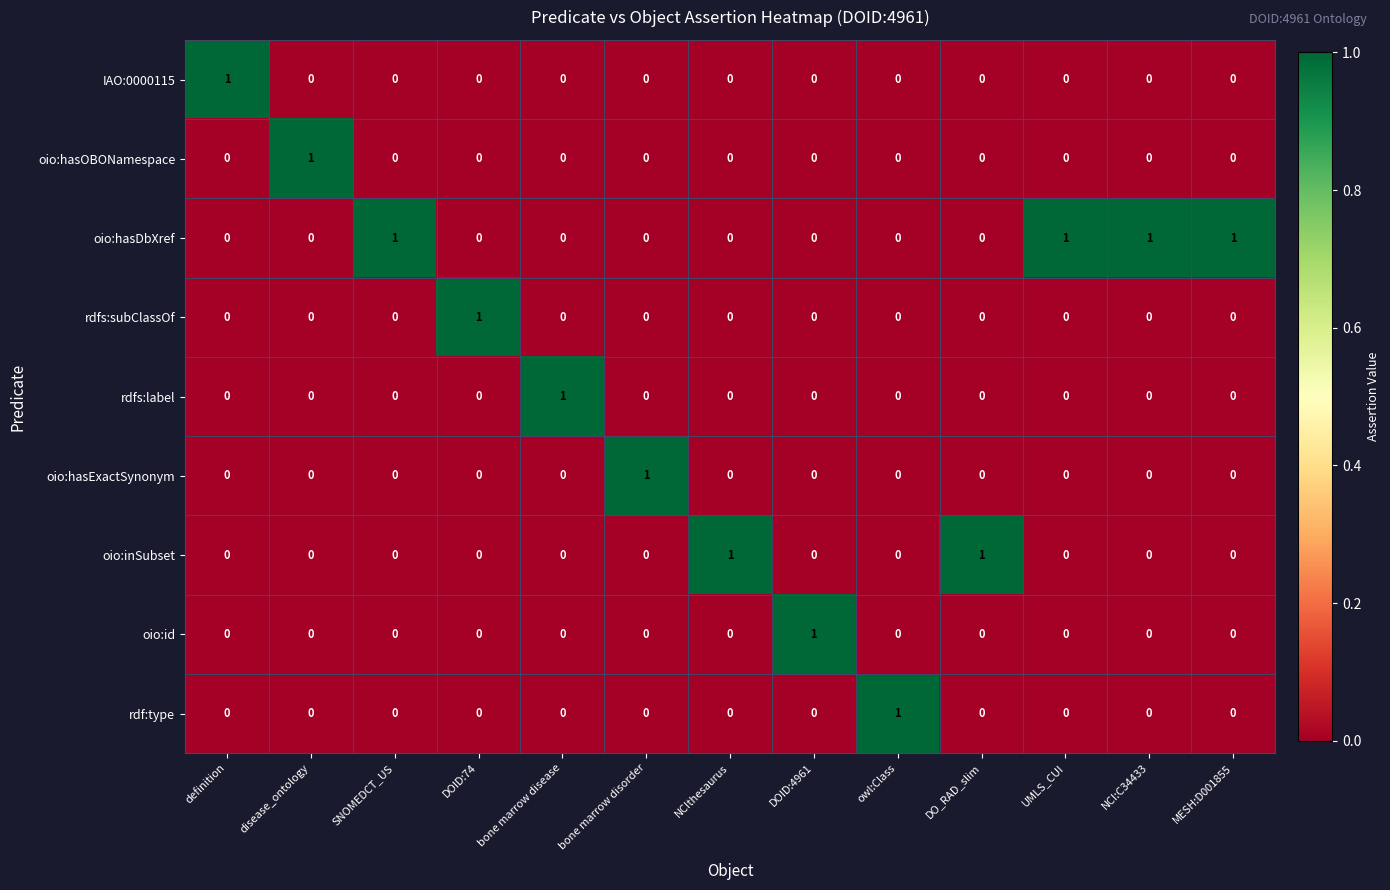

Which series has the largest total across all categories?

oio:hasDbXref